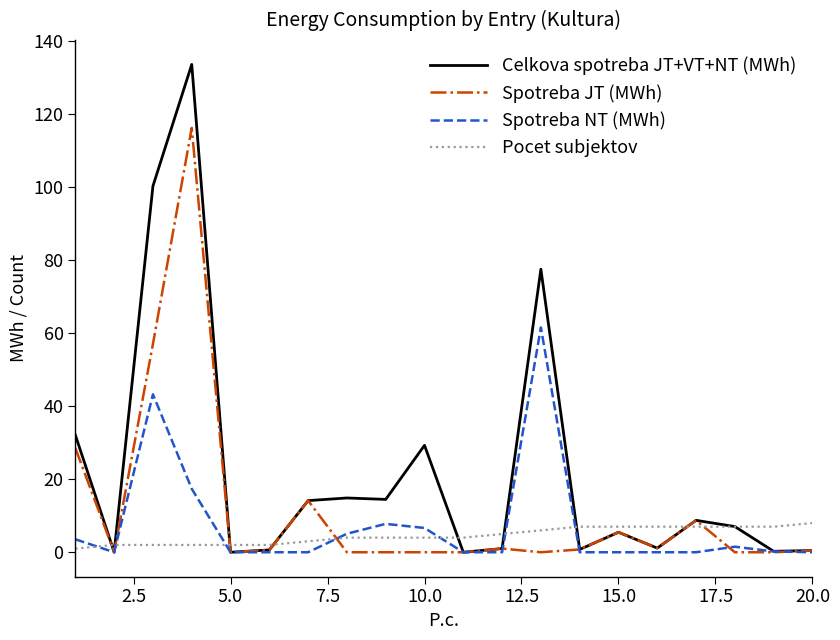

Rank the series by their maximum value, from lowest to highest.

Pocet subjektov, Spotreba NT (MWh), Spotreba JT (MWh), Celkova spotreba JT+VT+NT (MWh)